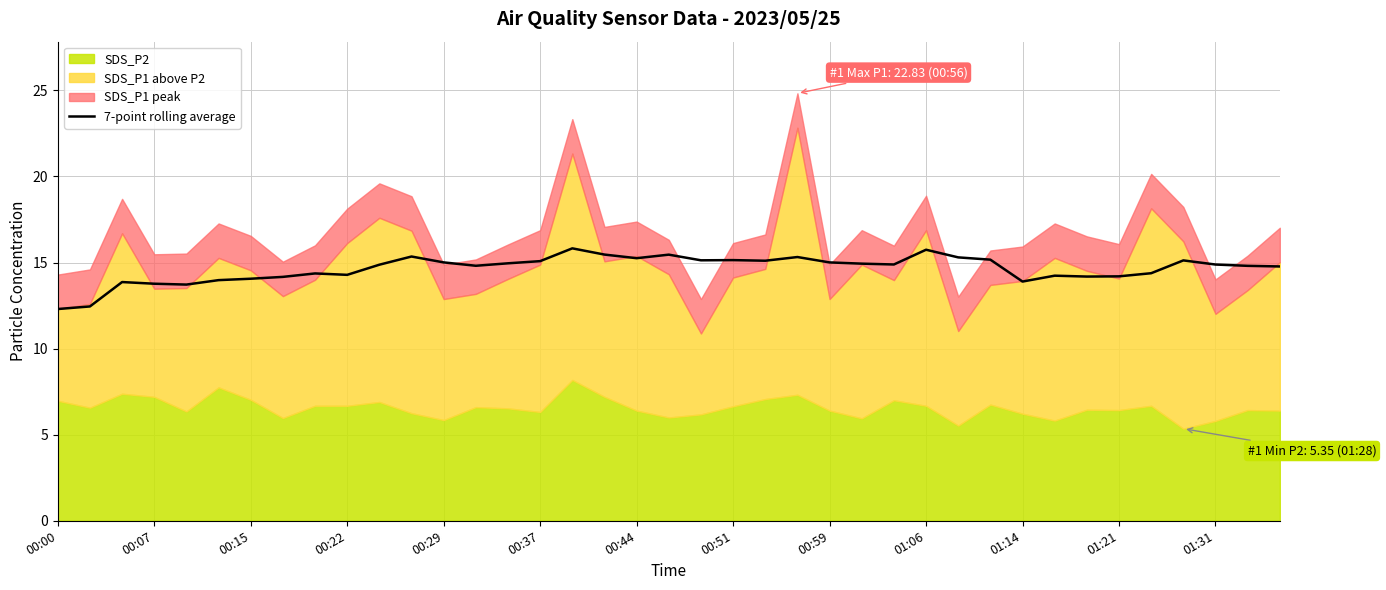

True or false: 7-point rolling average has a value of 12.3 at 00:00.

True